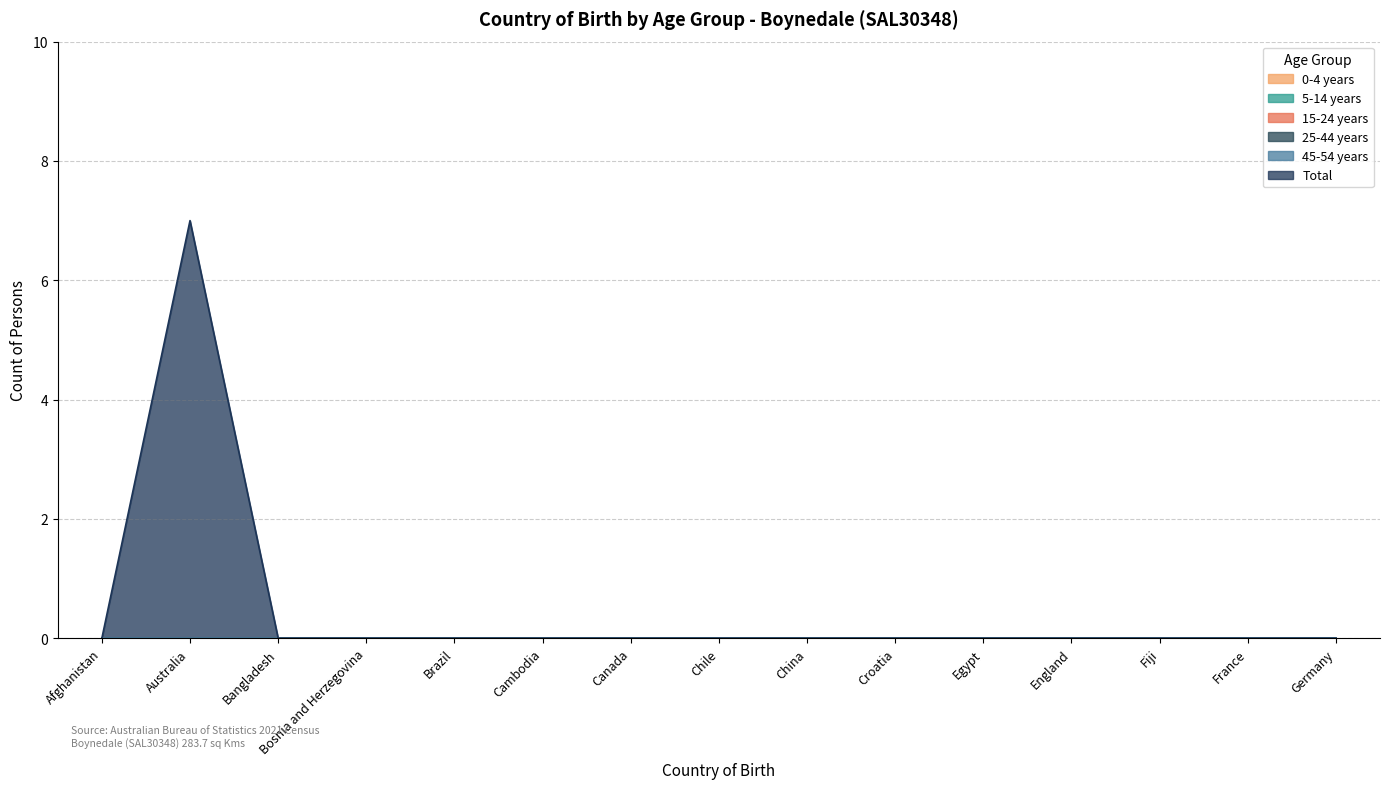

How many lines are shown in the chart?

6